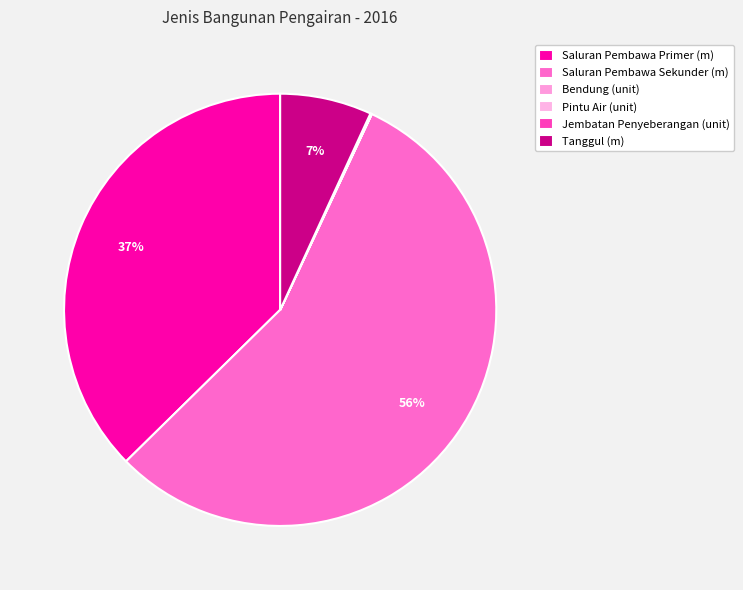

To the nearest percent, what portion does Saluran Pembawa Primer (m) represent?

37%